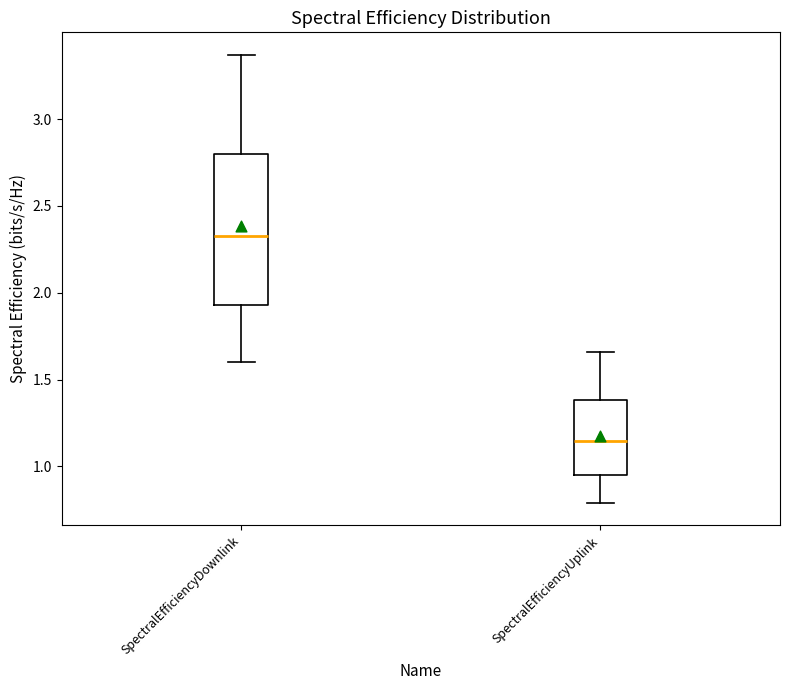

Comparing the boxes themselves (not the whiskers), which one is the tallest?

SpectralEfficiencyDownlink